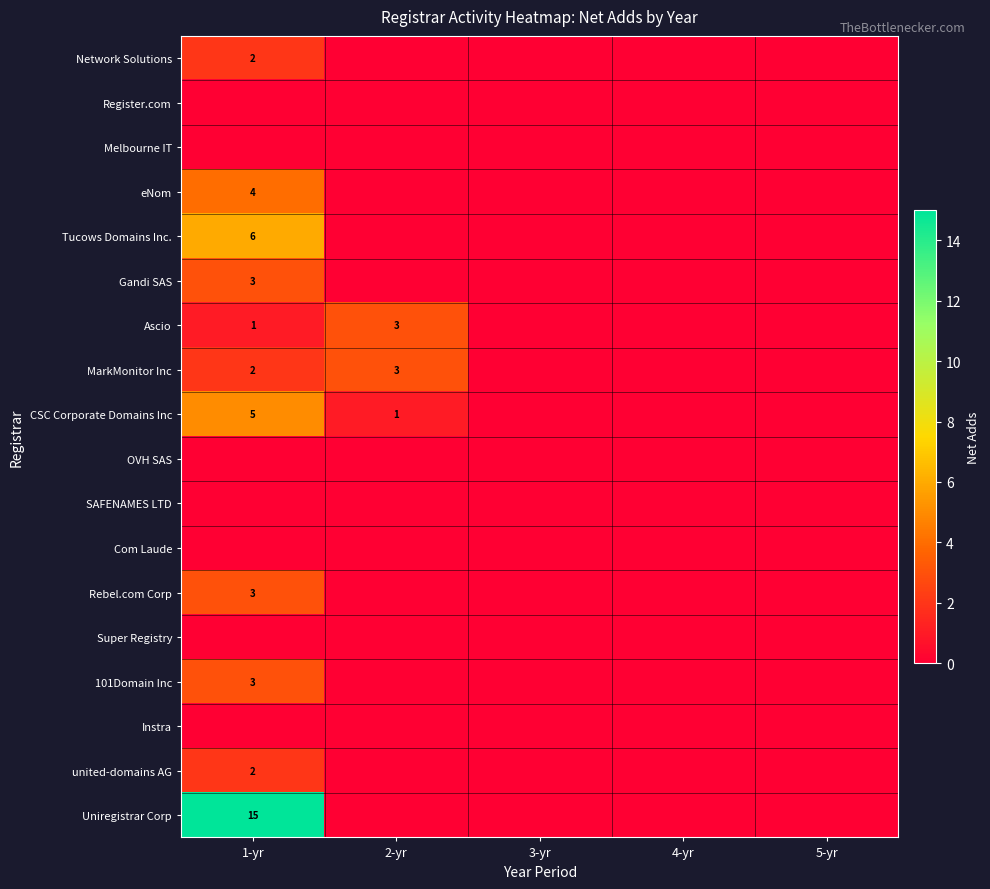

How many categories are shown in the chart?

5